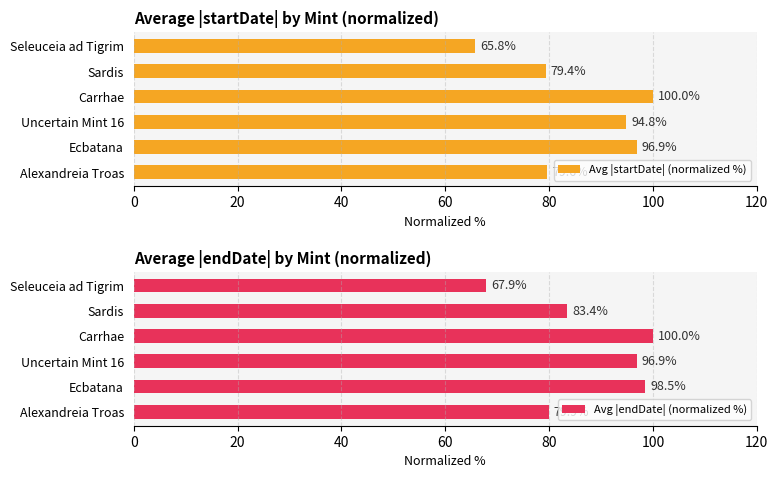

Which category has the highest value in the Avg |endDate| (normalized %) series?

Carrhae